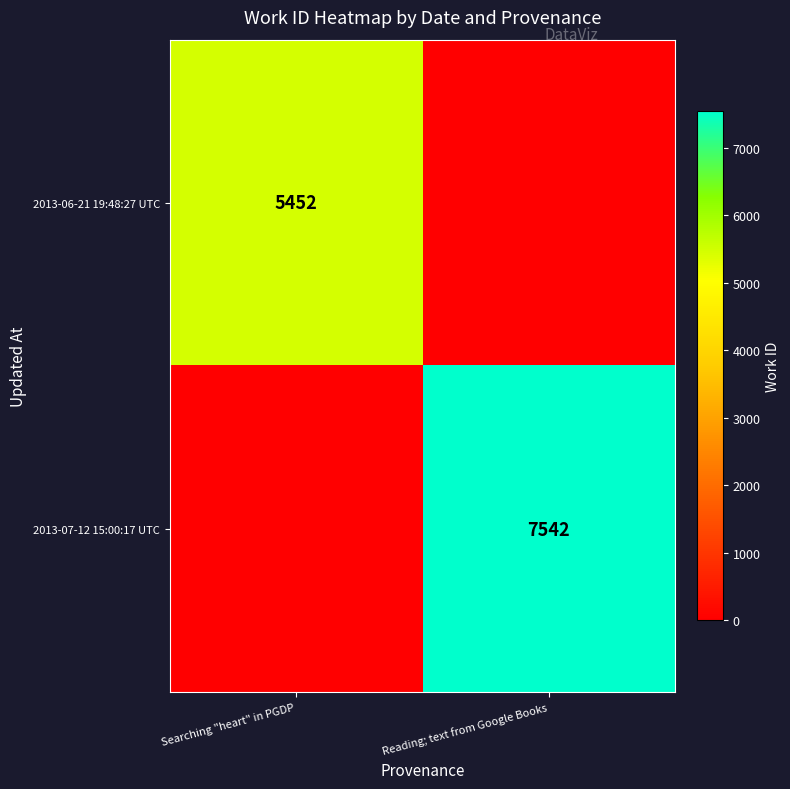

Between Searching "heart" in PGDP and Reading; text from Google Books, which is larger?

Searching "heart" in PGDP